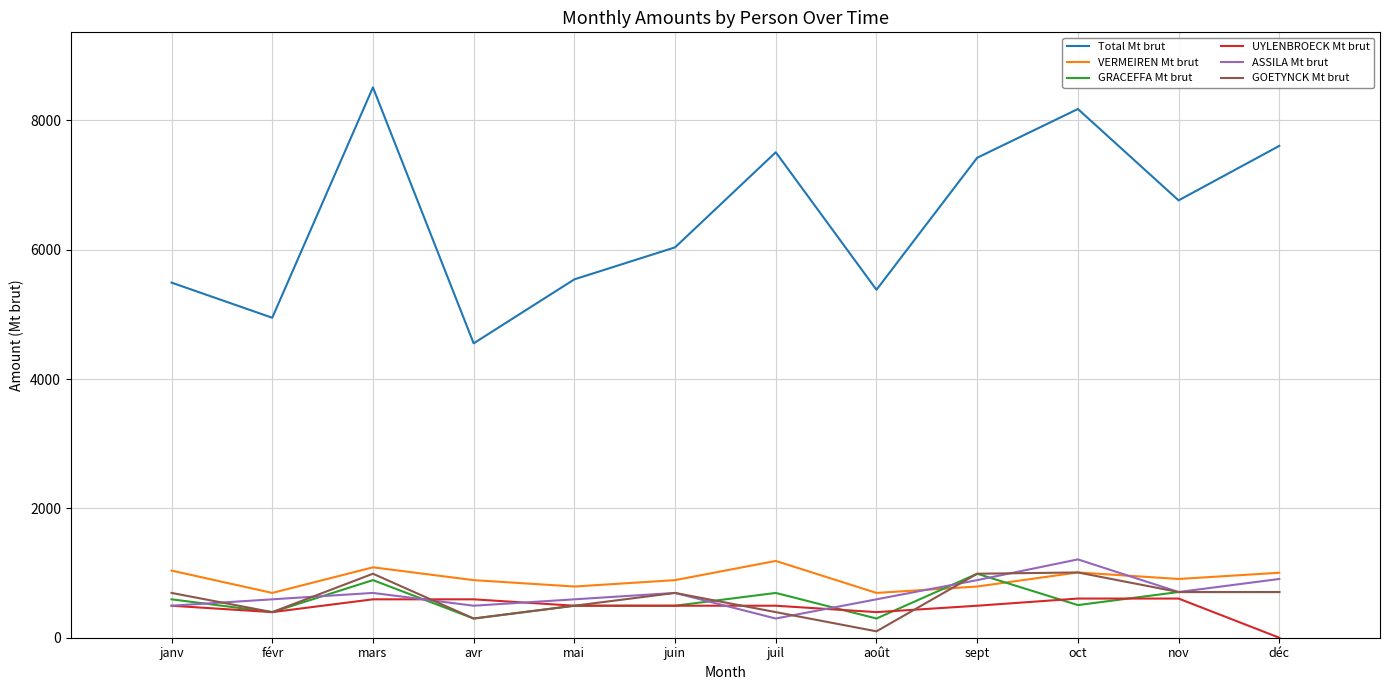

At which category does the chart reach its minimum across all series?

déc